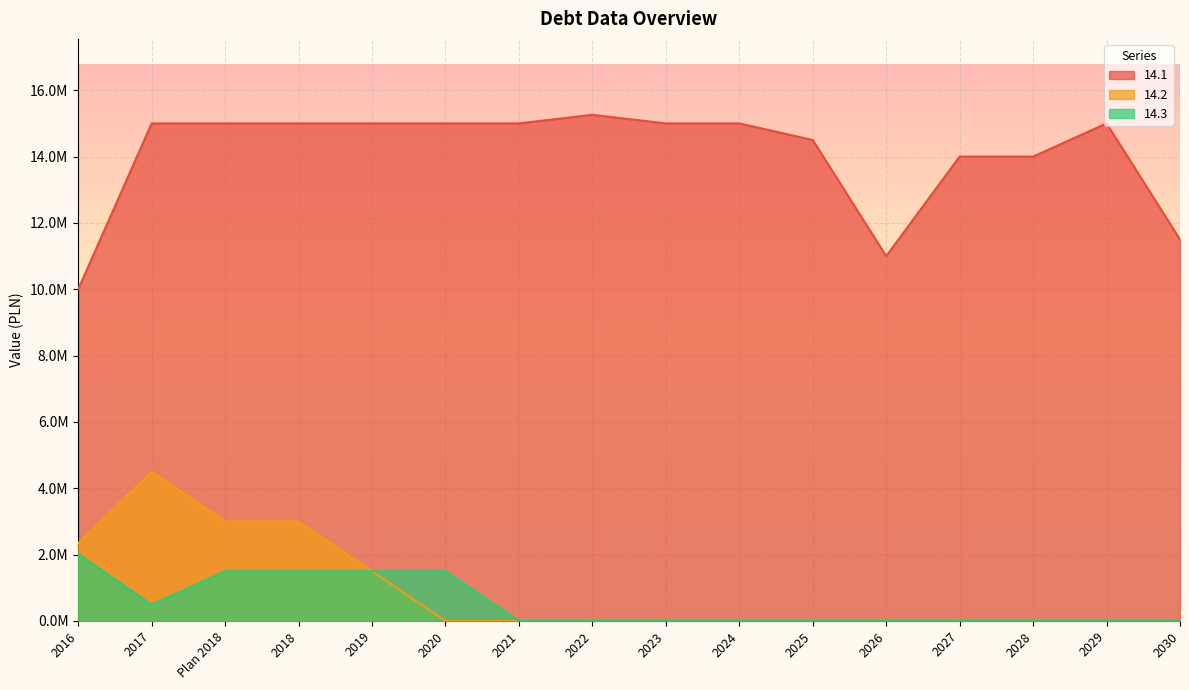

Where is the first local maximum for 14.2?

2017